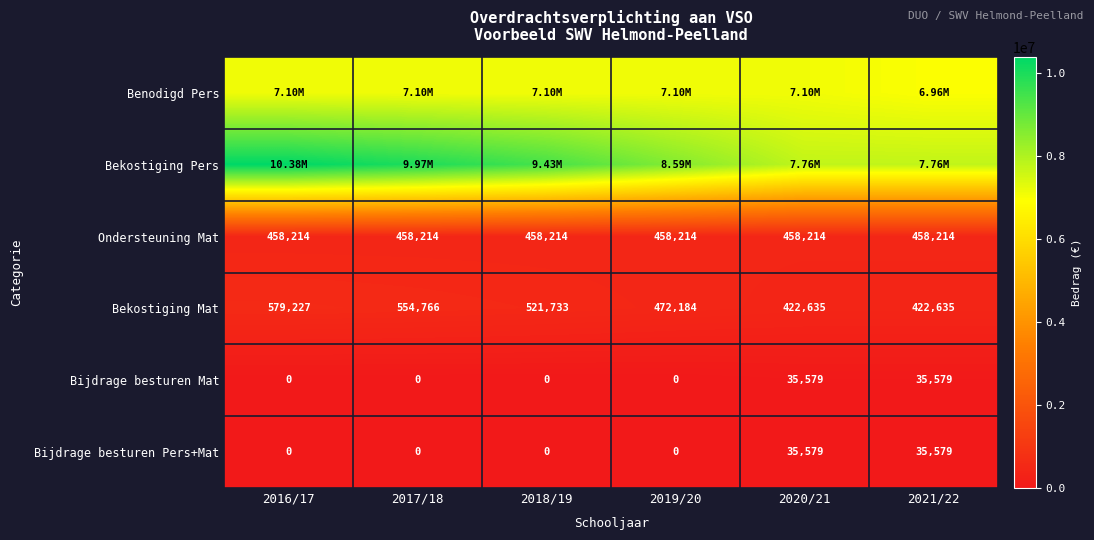

Rank the categories by Bijdrage besturen Pers+Mat value from lowest to highest.

2016/17, 2017/18, 2018/19, 2019/20, 2020/21, 2021/22